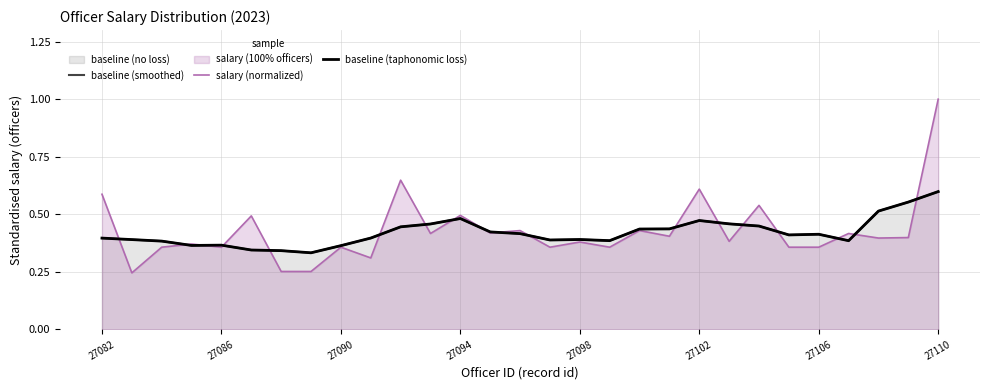

The value of baseline (taphonomic loss) at 27106 is 0.6. True or false?

False